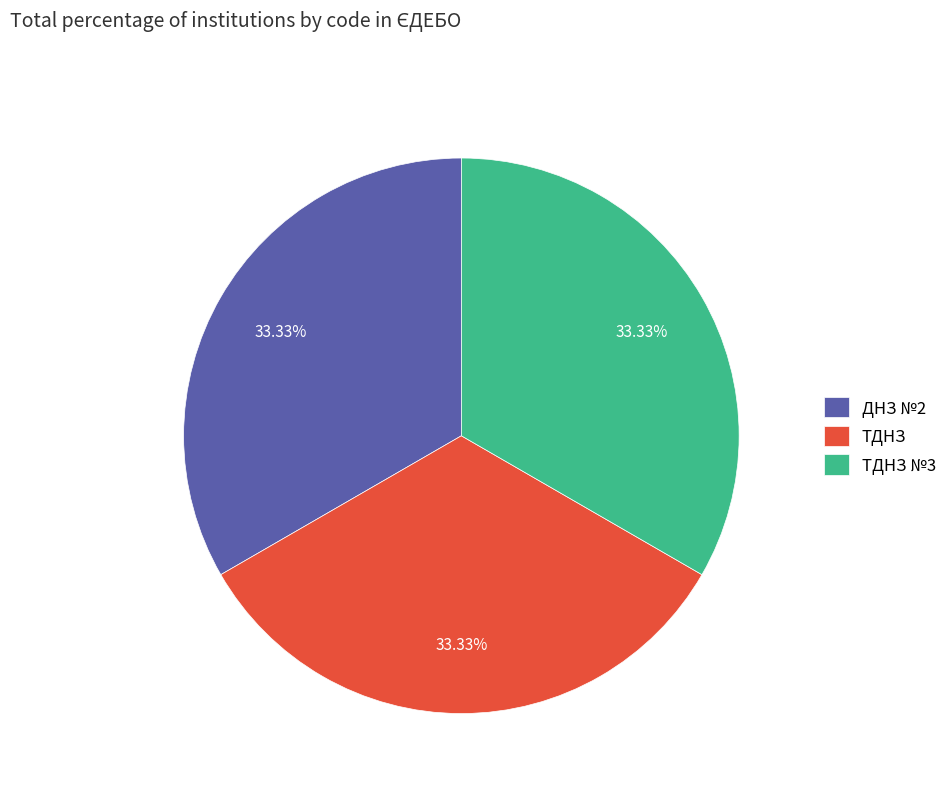

To the nearest percent, what portion does ДНЗ №2 represent?

33%